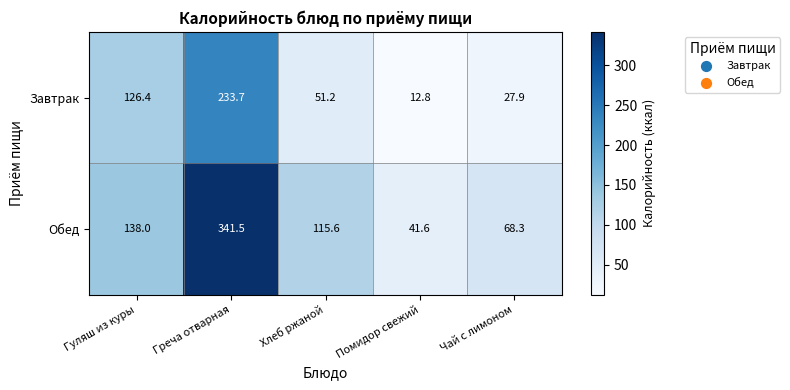

Reading left to right, list all the values displayed in this chart.

Завтрак: Гуляш из куры=126.4	Греча отварная=233.7	Хлеб ржаной=51.2	Помидор свежий=12.8	Чай с лимоном=27.9
Обед: Гуляш из куры=138.0	Греча отварная=341.5	Хлеб ржаной=115.6	Помидор свежий=41.6	Чай с лимоном=68.3